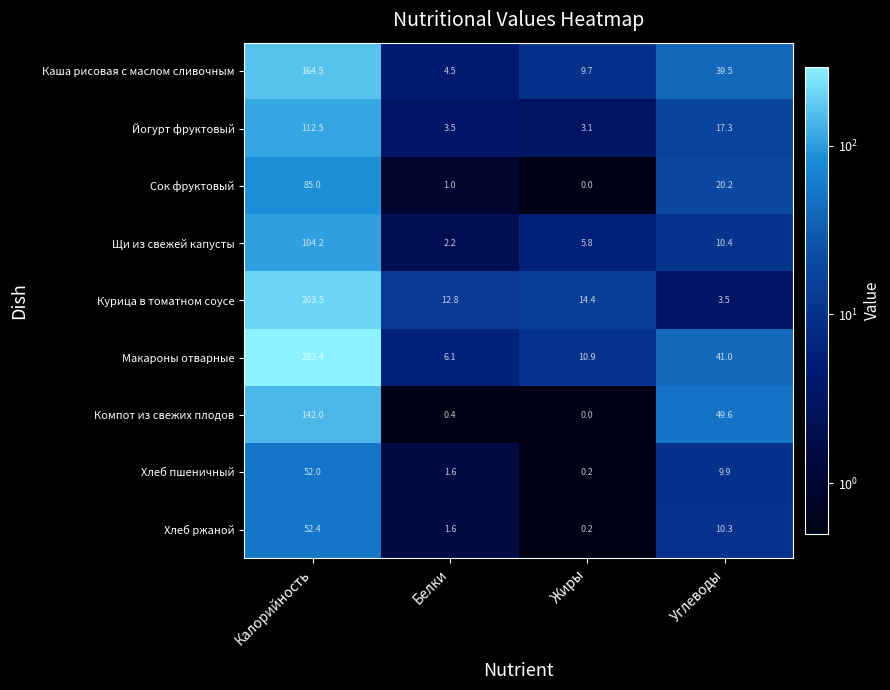

What is the average value of the Хлеб ржаной series?

16.1